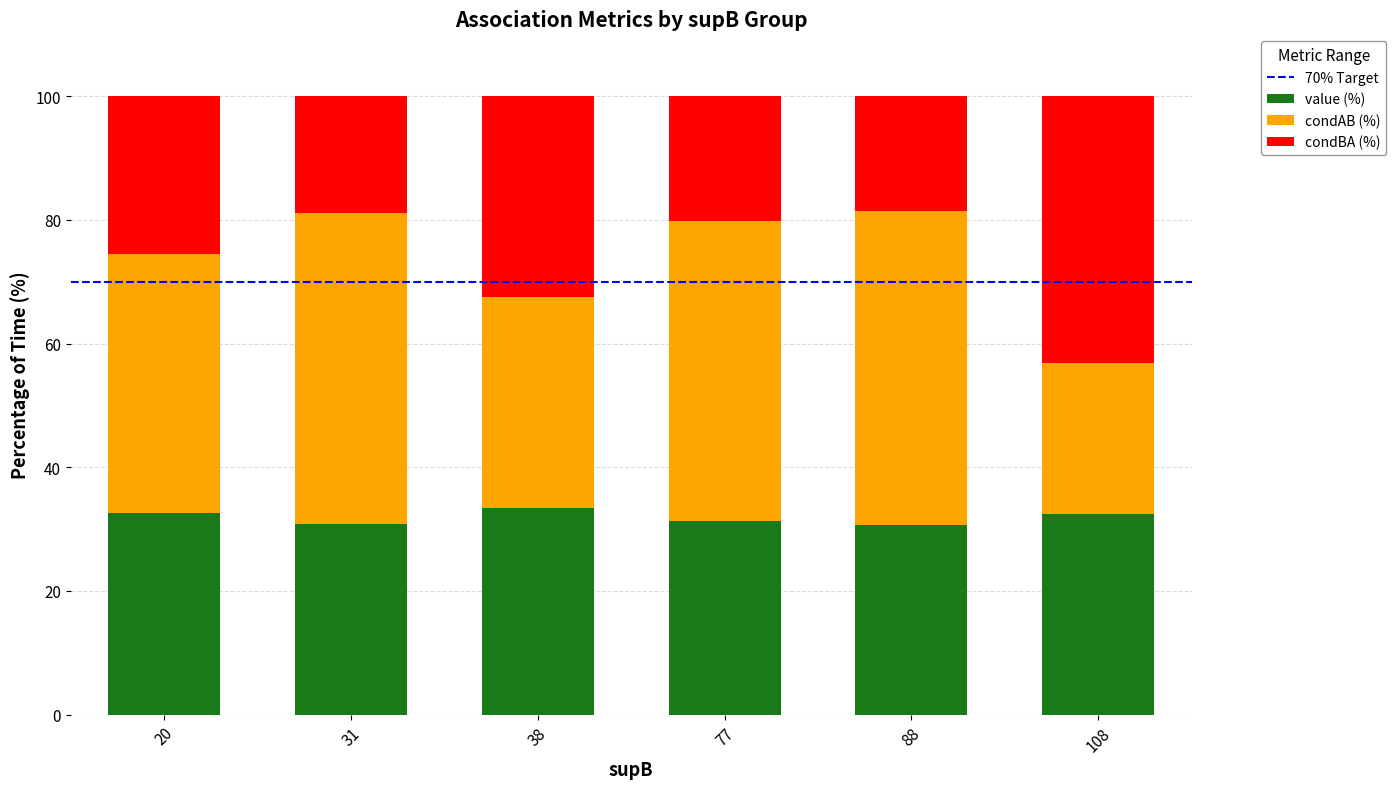

What is the sum of the value (%) values at 20 and 31?

63.5